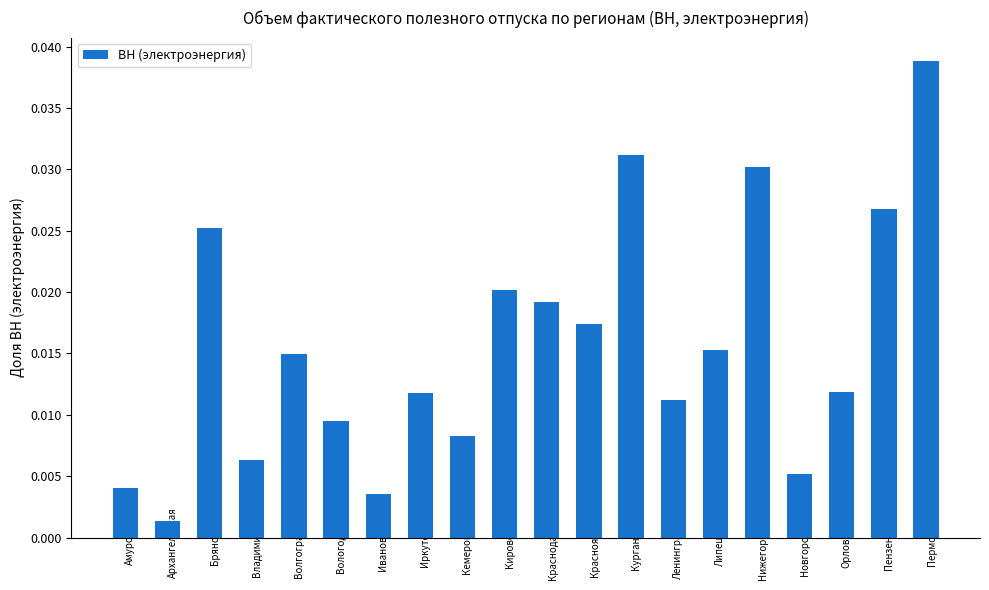

What position from the left is Нижегородская?

16